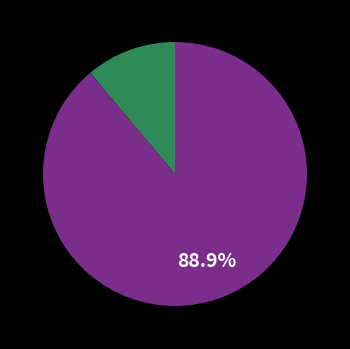

Is there a majority slice in this chart?

Yes